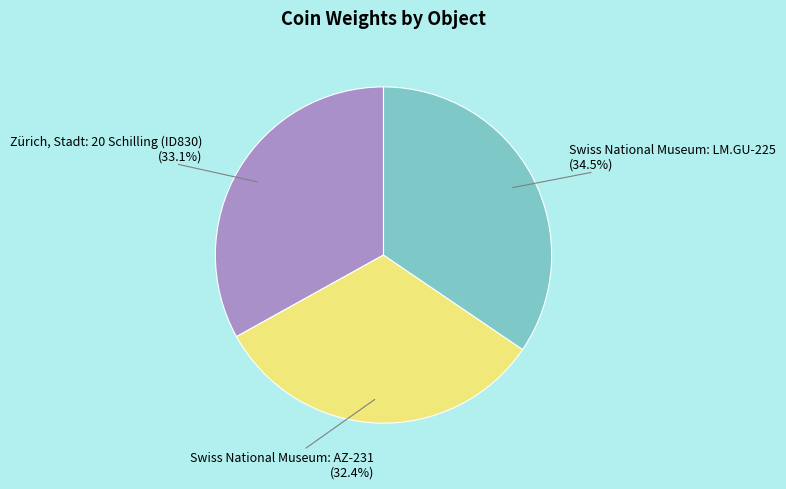

True or false: Zürich, Stadt: 20 Schilling (ID830) accounts for 33% of the total.

True